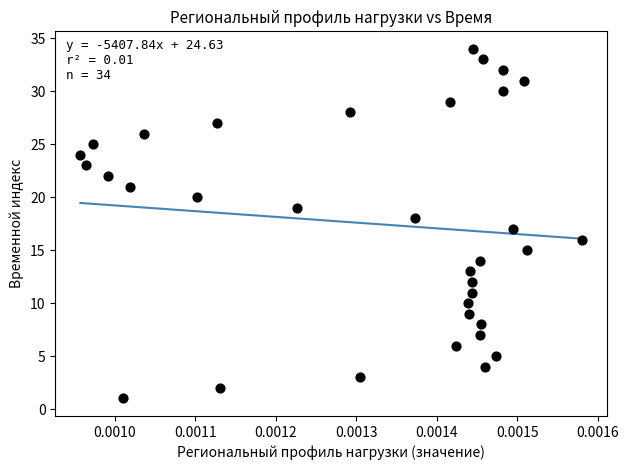

What is the range of Y values (max minus min)?

33